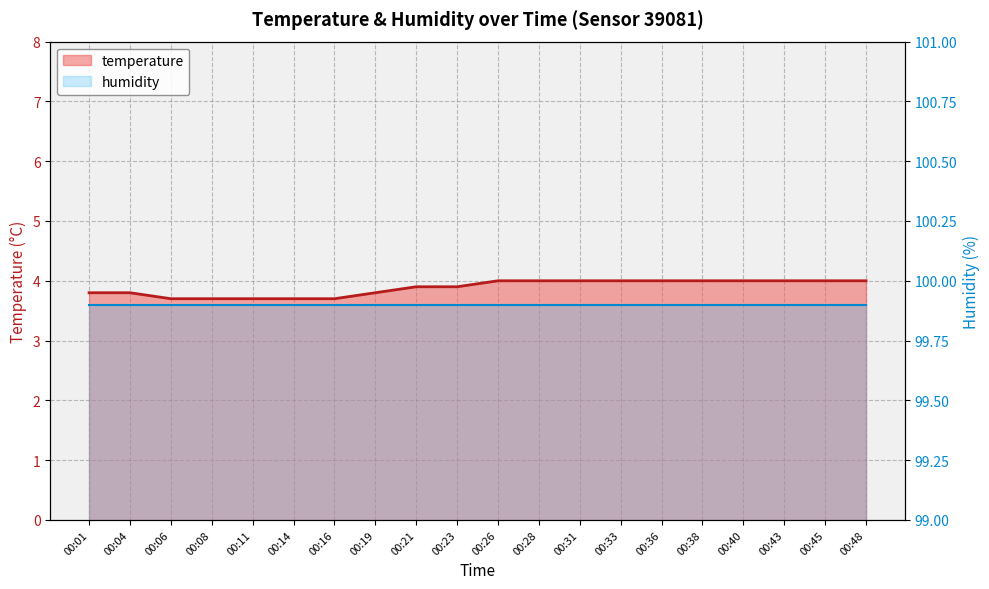

Which label corresponds to the smallest value in the chart?

00:06